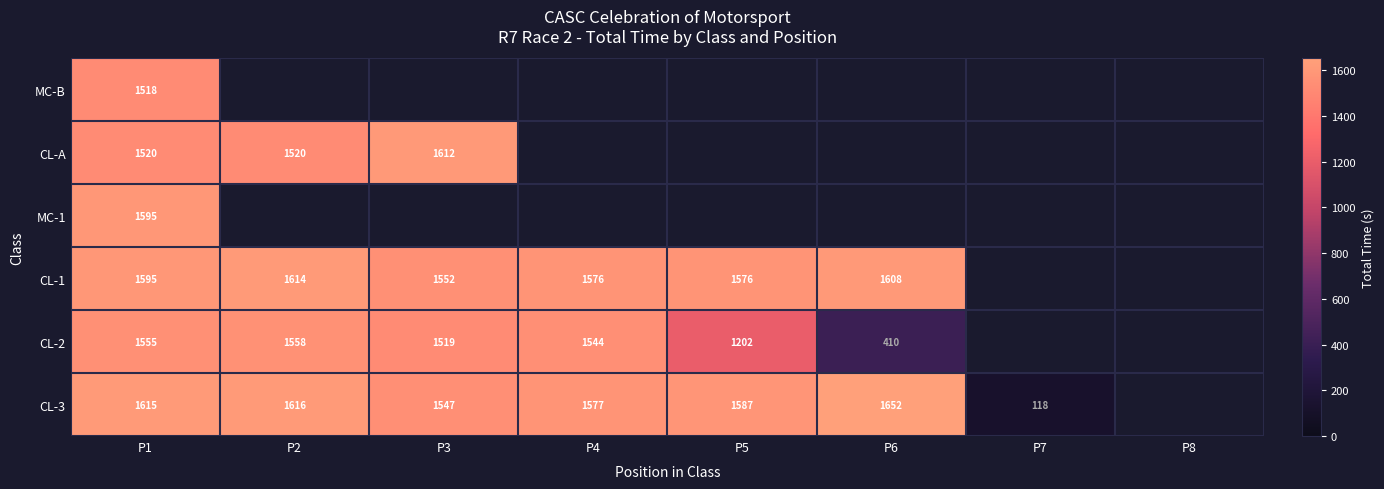

Which series has the largest range (max minus min)?

CL-3